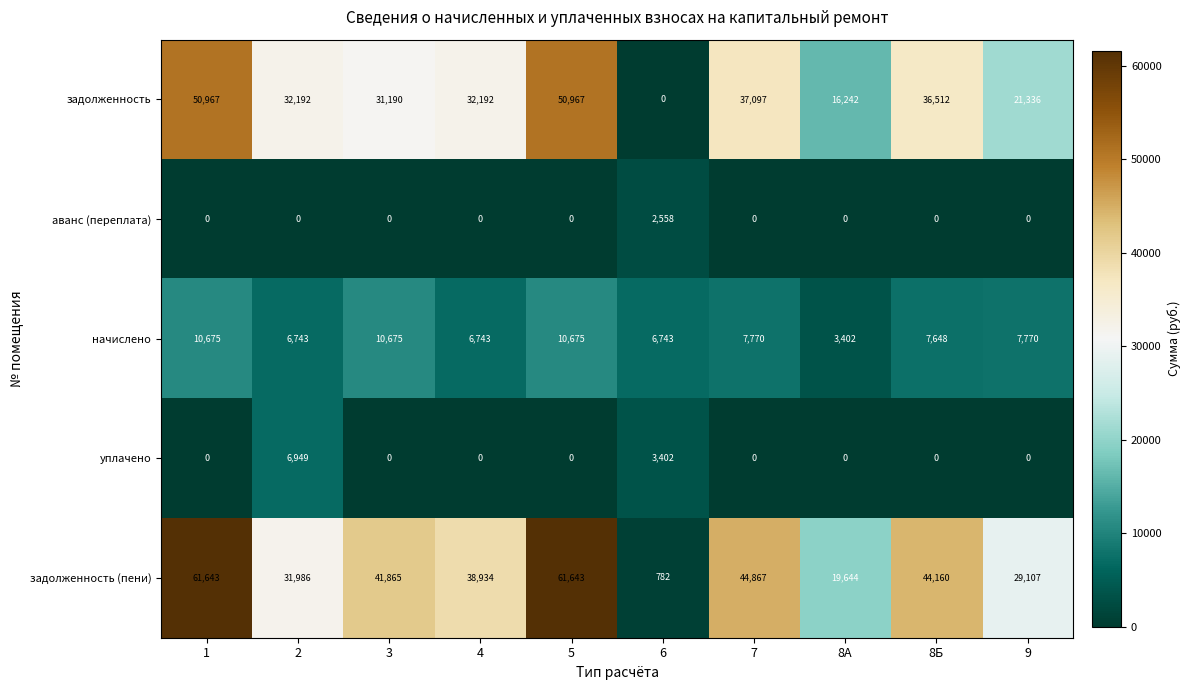

What is the difference between the highest and lowest values at 1?

61643